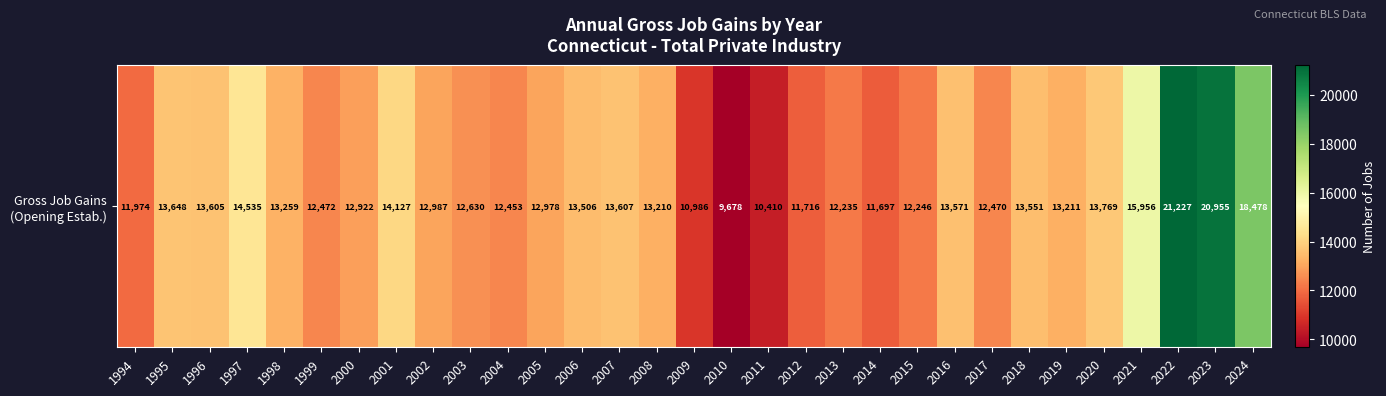

List the labels in order of value, largest first.

2022, 2023, 2024, 2021, 1997, 2001, 2020, 1995, 2007, 1996, 2016, 2018, 2006, 1998, 2019, 2008, 2002, 2005, 2000, 2003, 1999, 2017, 2004, 2015, 2013, 1994, 2012, 2014, 2009, 2011, 2010